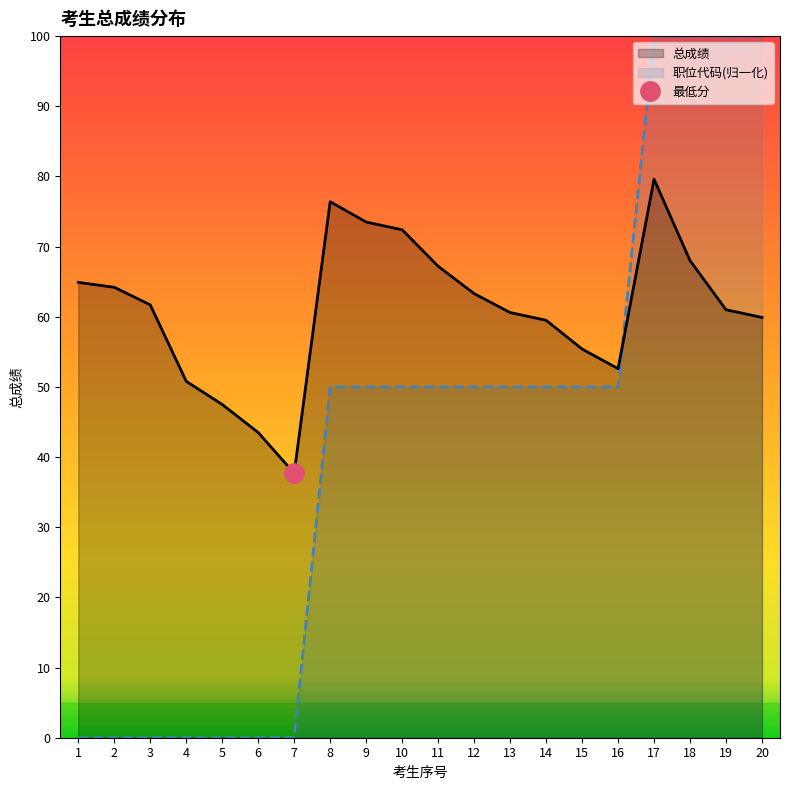

How many interior local peaks does the 总成绩 series have?

2